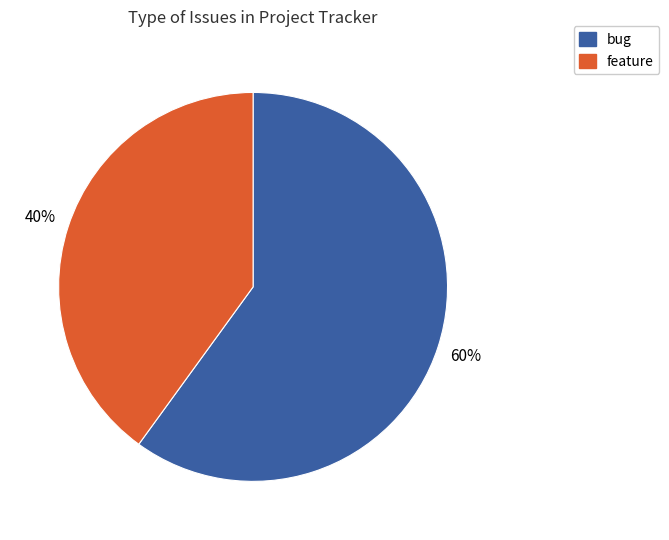

Is the sum of bug and feature greater than half?

Yes